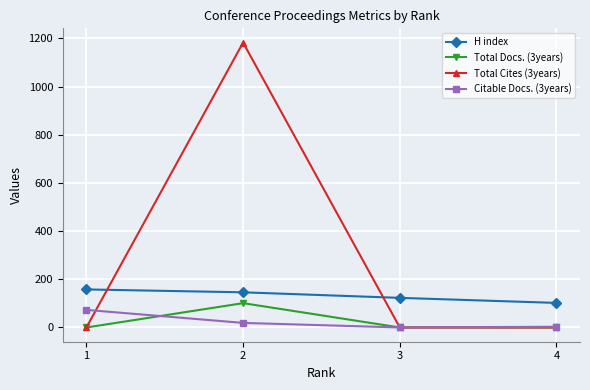

The H index series shows 146 at 2. True or false?

True